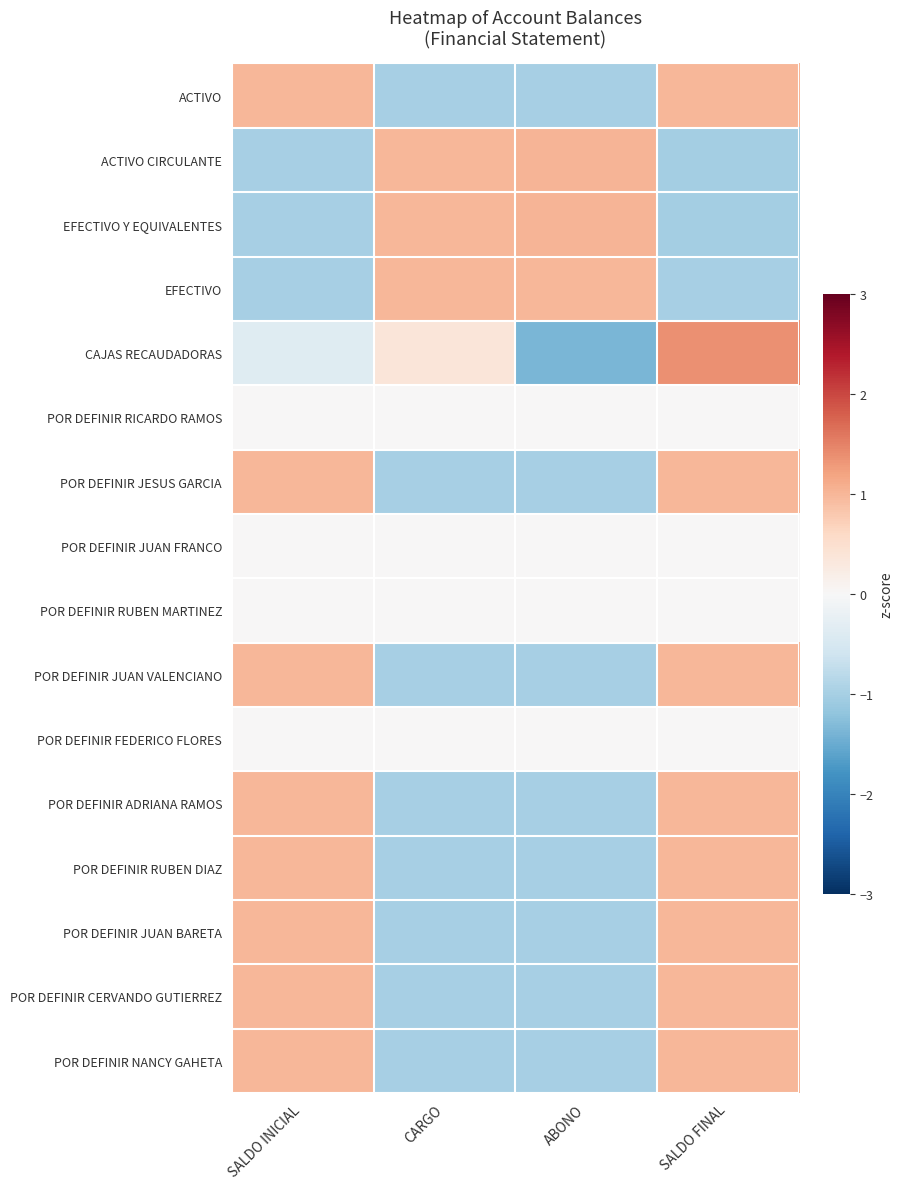

What is the minimum value shown in the chart?

-1.4